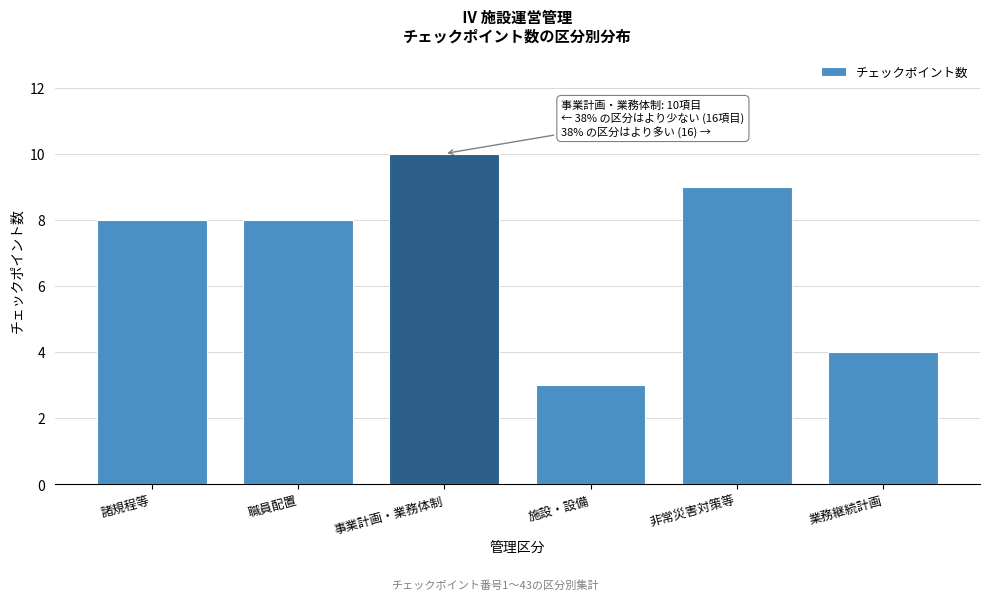

Reading left to right, transcribe all the data shown in this chart.

8	8	10	3	9	4